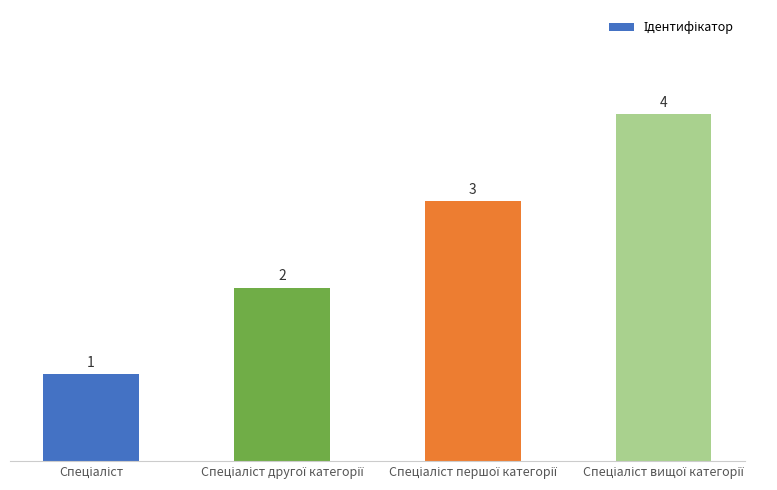

What is the value of the 4th bar from the left?

4